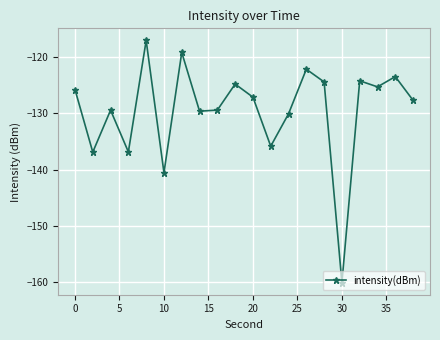

True or false: the data has more than 2 interior local peaks.

True